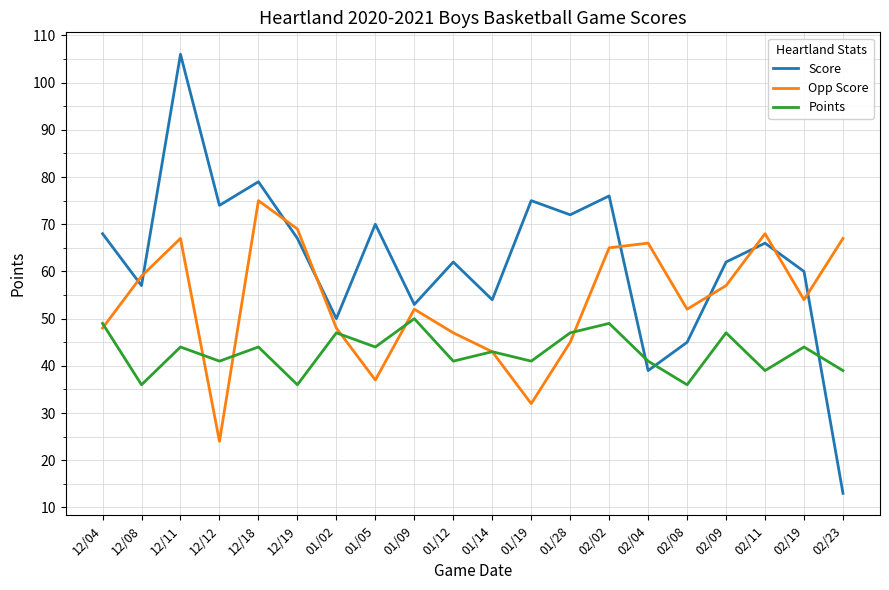

List the series in order of their overall mean, highest first.

Score, Opp Score, Points